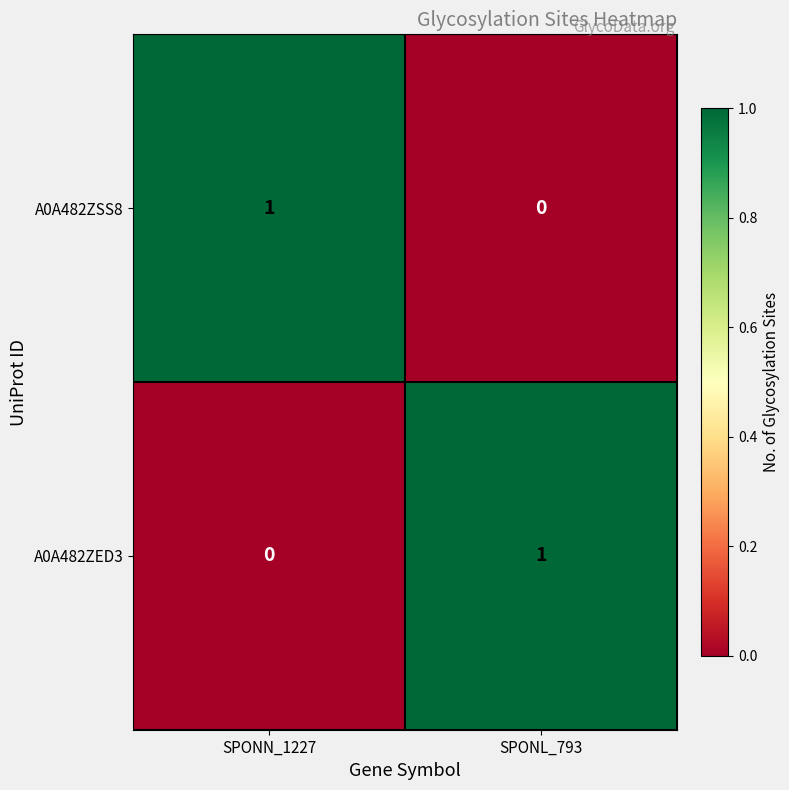

What is the greatest value displayed?

1